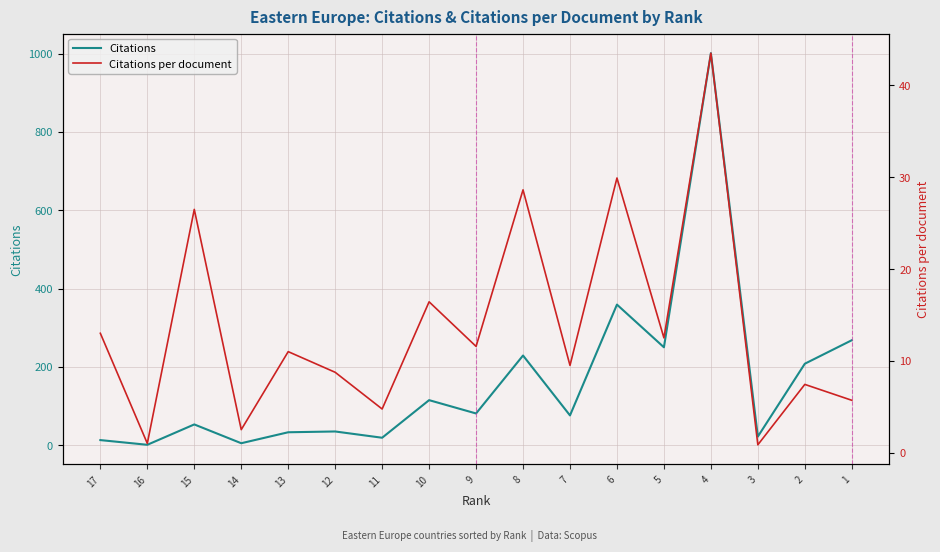

At which category does the chart reach its peak across all series?

4